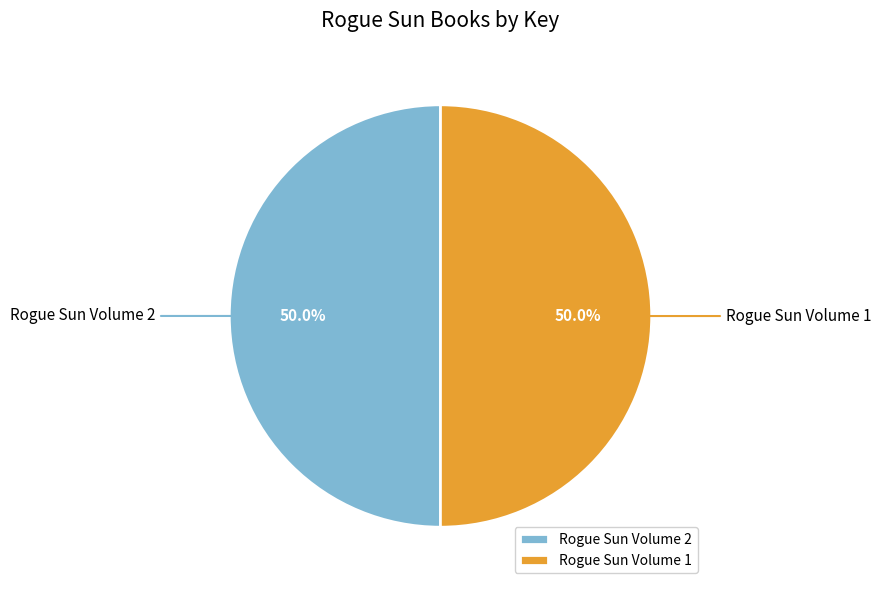

The Rogue Sun Volume 1 slice represents 57% of the pie. True or false?

False